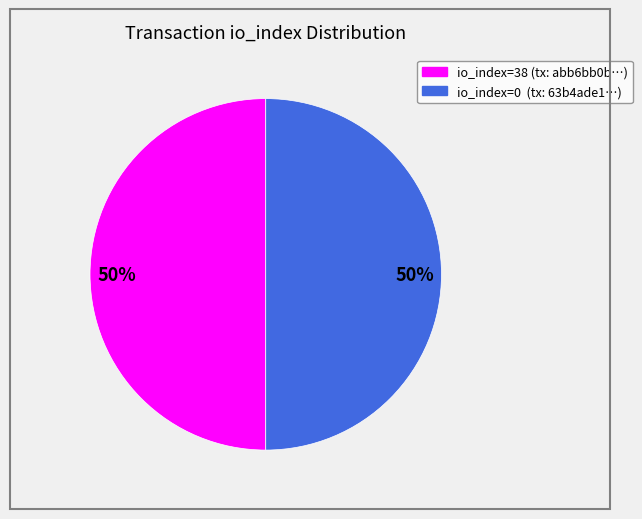

How many slices are in this pie chart?

2